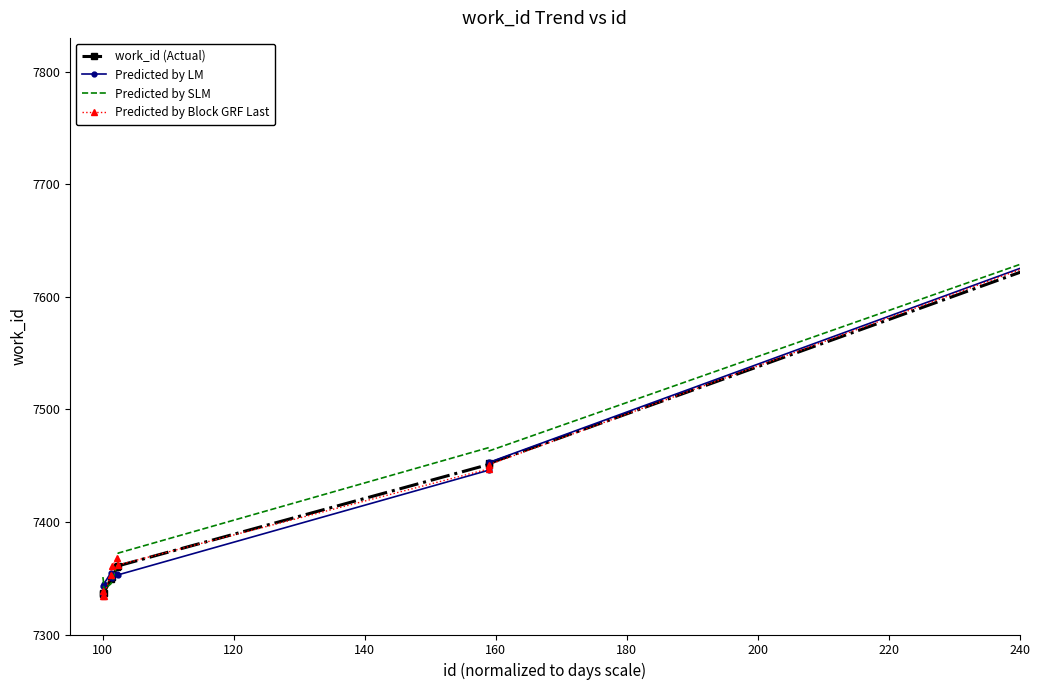

What is the highest value of the Predicted by Block GRF Last series?

7816.2